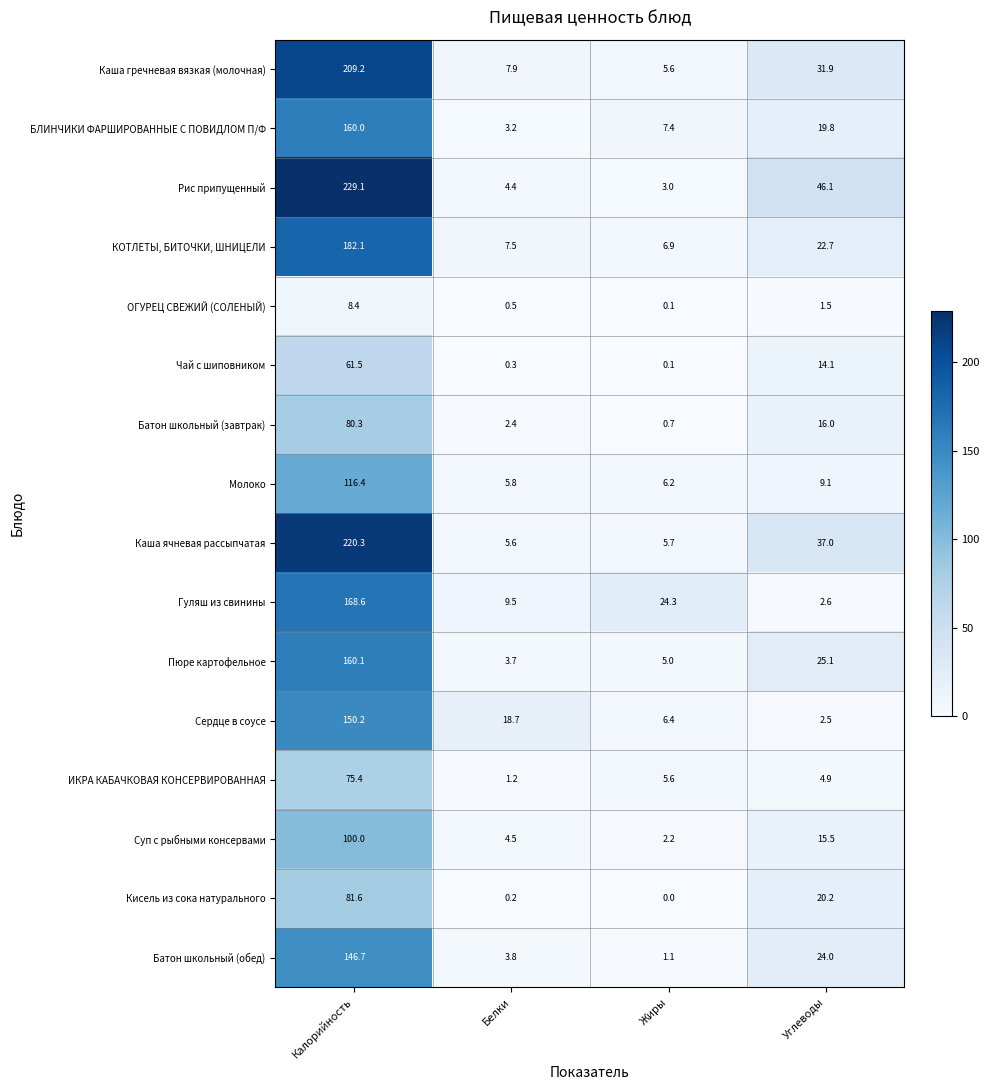

What is the sum of the Каша гречневая вязкая (молочная) values at Жиры and Калорийность?

214.8